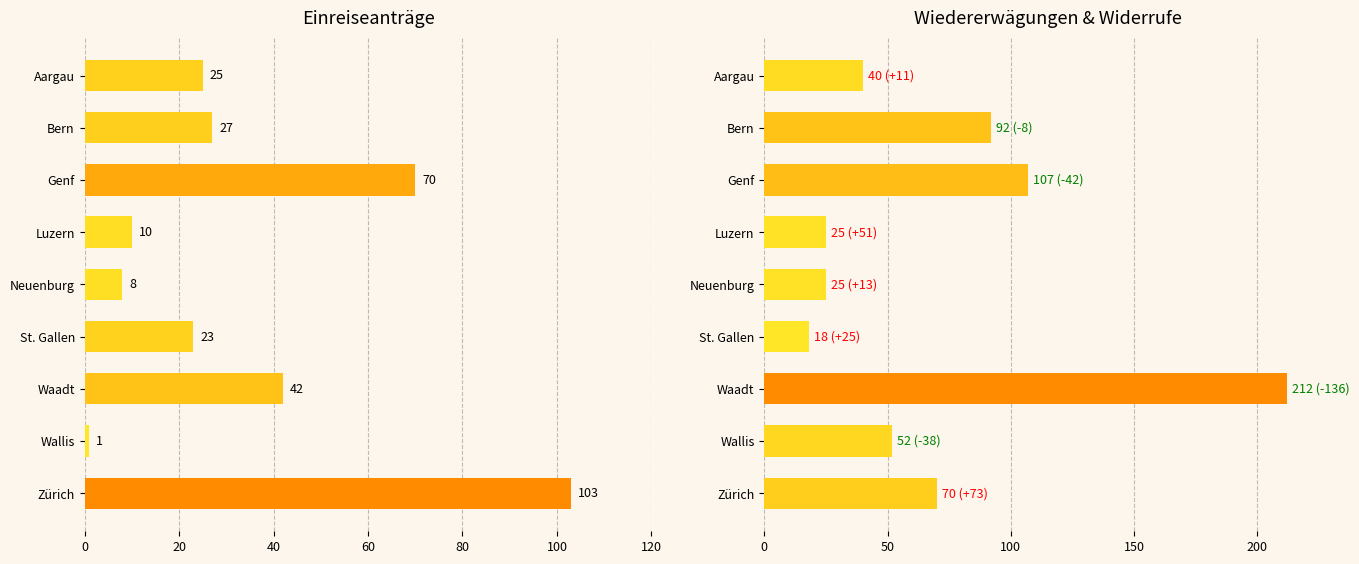

What position from the right is Aargau?

9